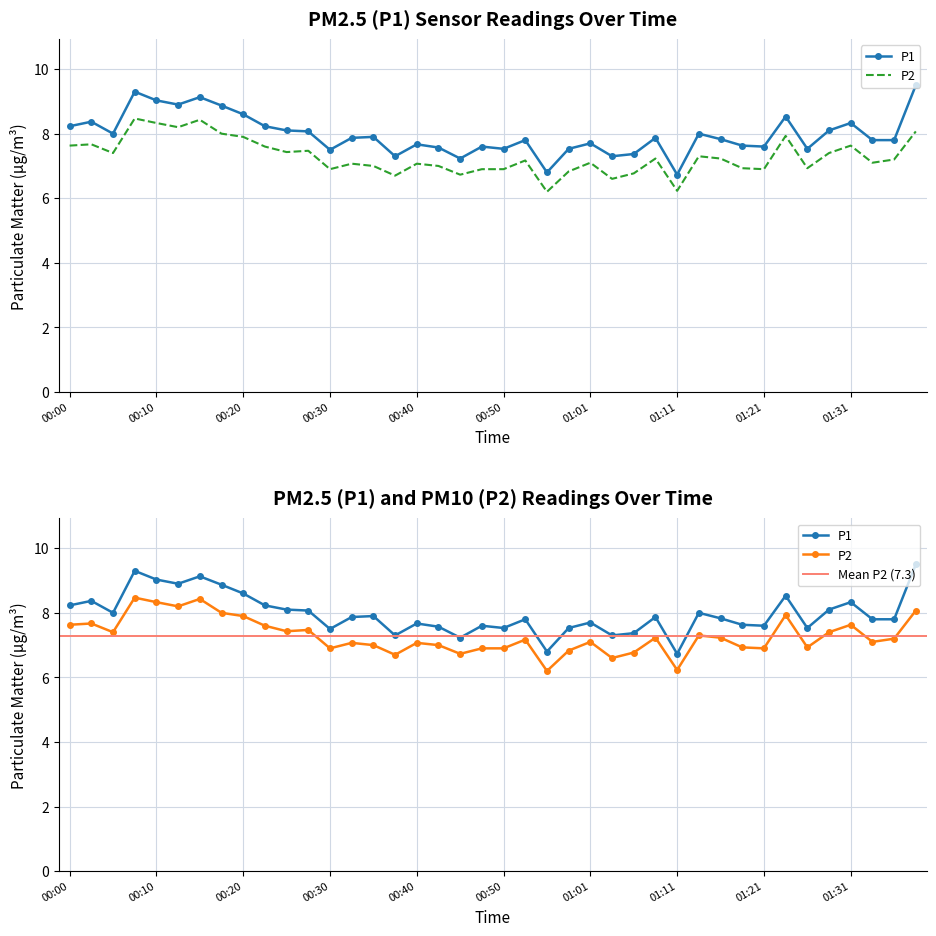

Is it true that P1 equals 8.2 at 00:22?

True